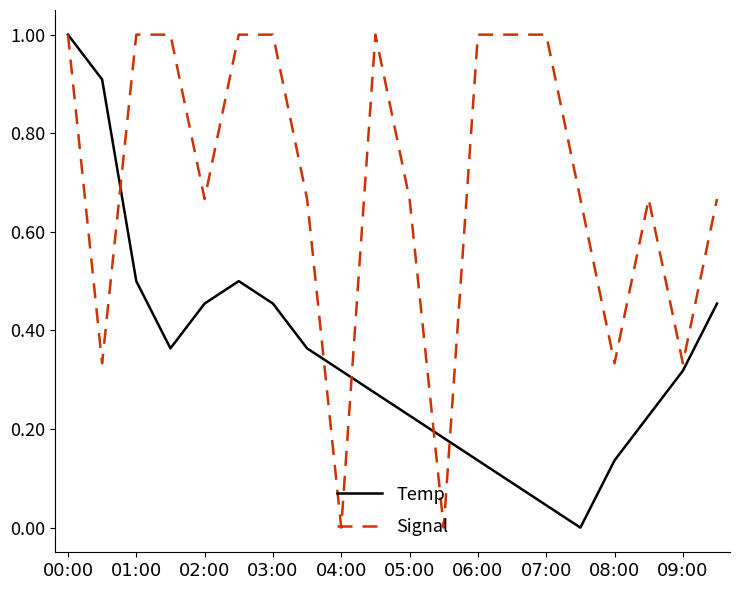

Count the Signal values in the range 0 to 1.

20